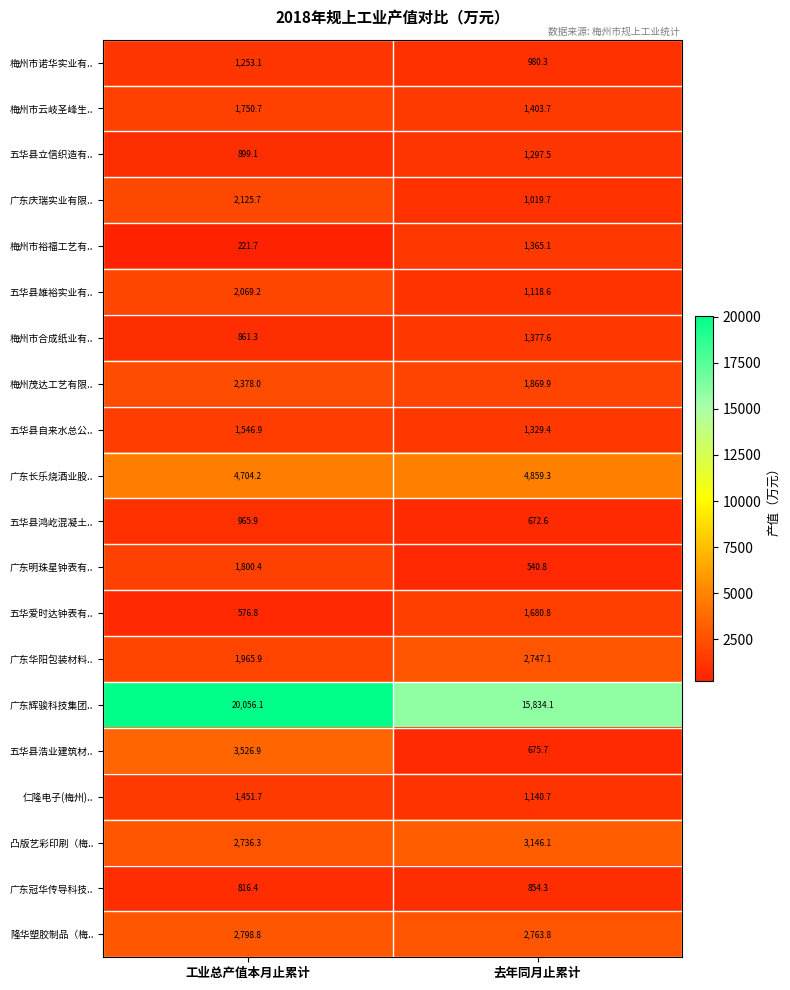

Between 工业总产值本月止累计 and 去年同月止累计, which series saw the biggest shift?

广东辉骏科技集团..